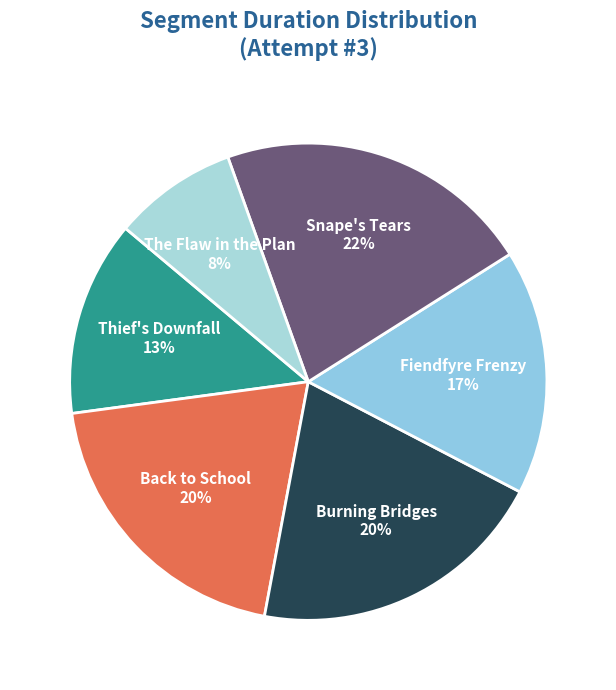

To the nearest percent, what is the average slice percentage?

17%